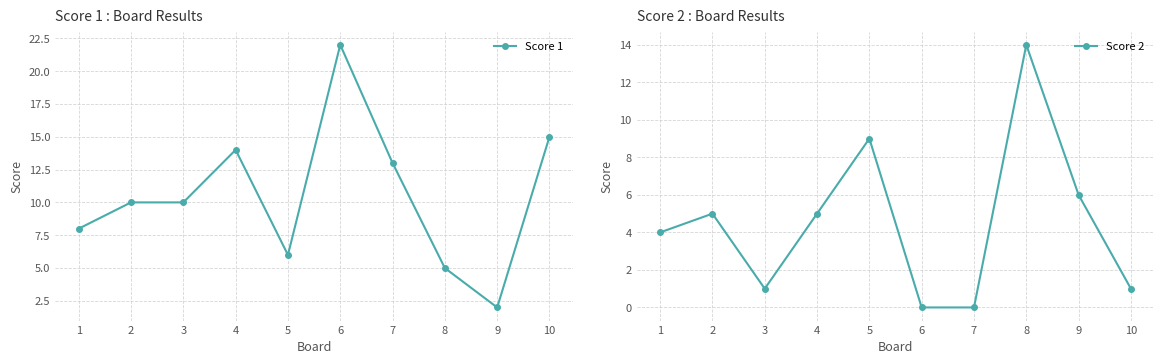

What is the total value across all series at 4?

19